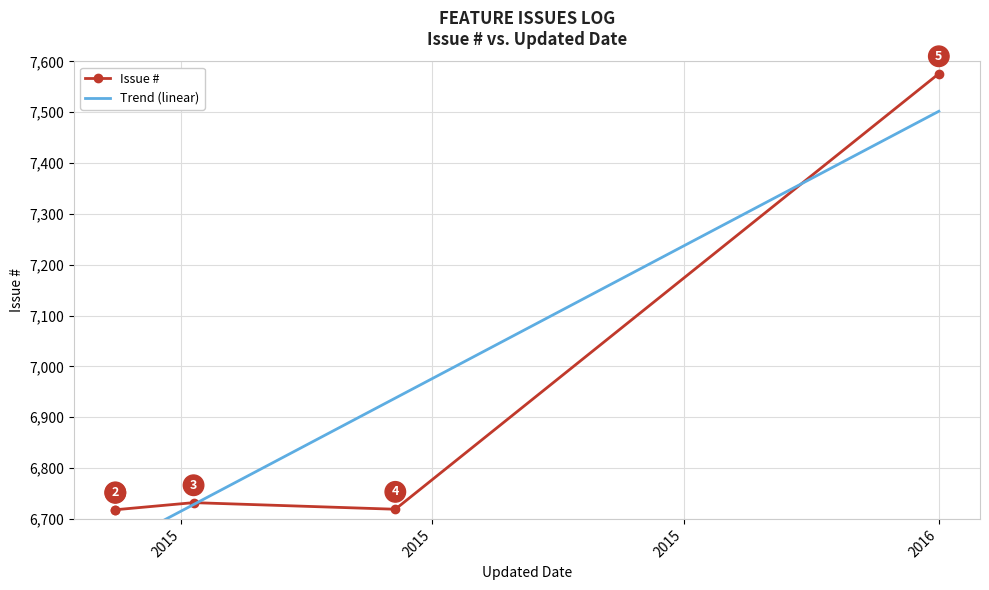

At which category does the chart reach its minimum across all series?

2015-07-16